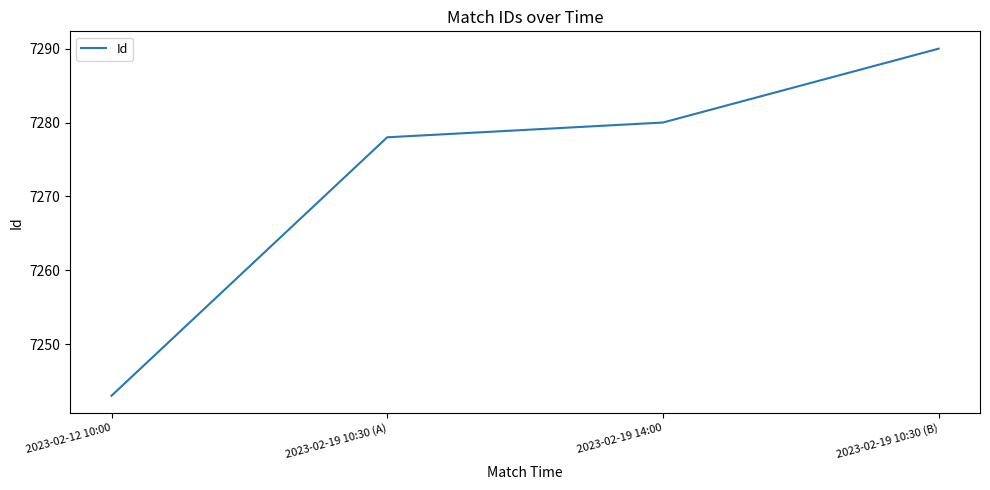

Reading left to right, extract all data points from this chart.

7243	7278	7280	7290